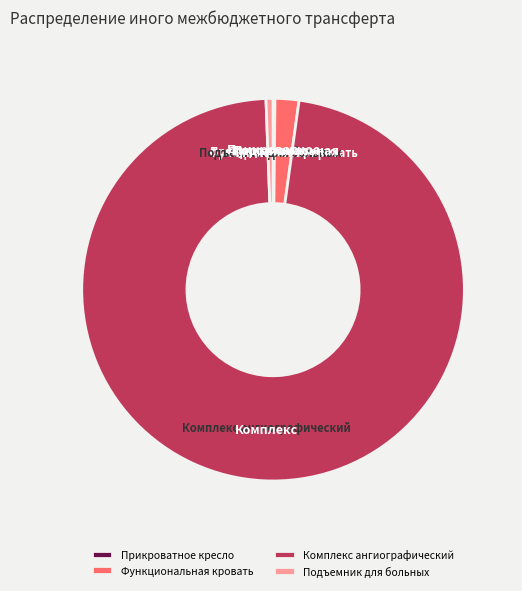

Is the sum of Подъемник для больных and Комплекс ангиографический greater than half?

Yes